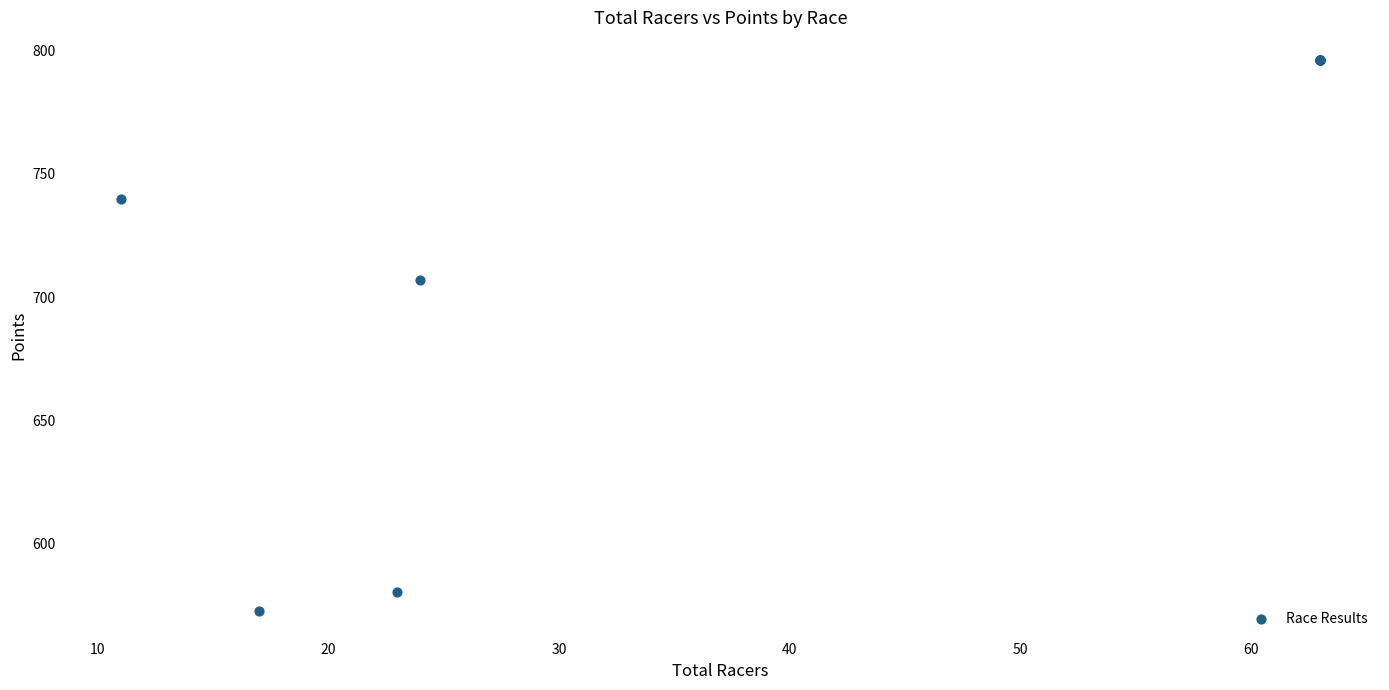

What Y value in the scatter plot is closest to 684?

706.9